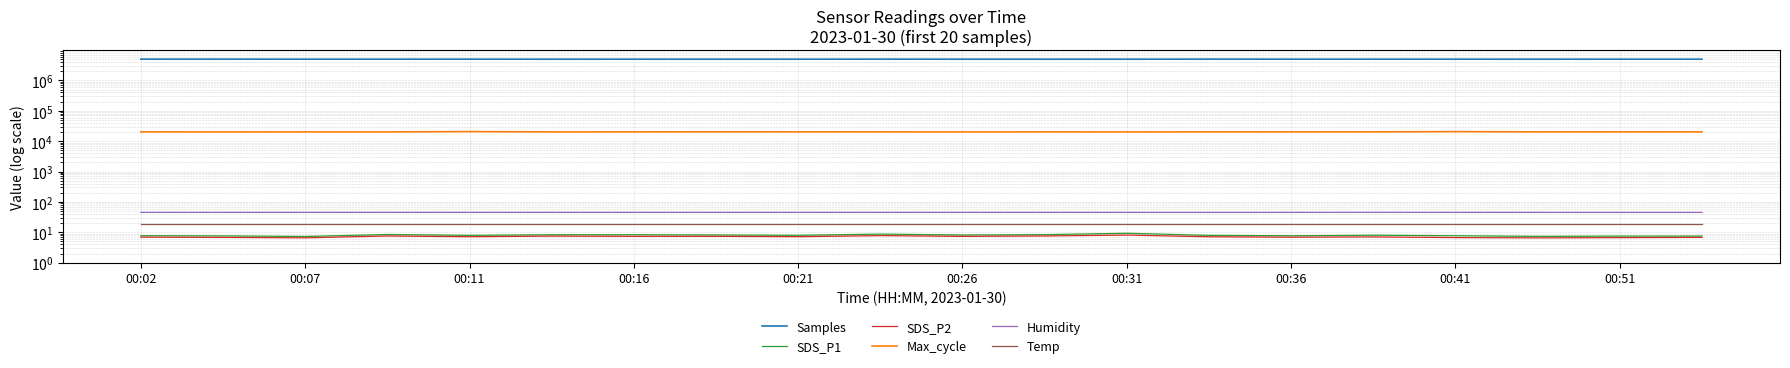

What is the difference between the highest and lowest values at 00:16?

4971817.6